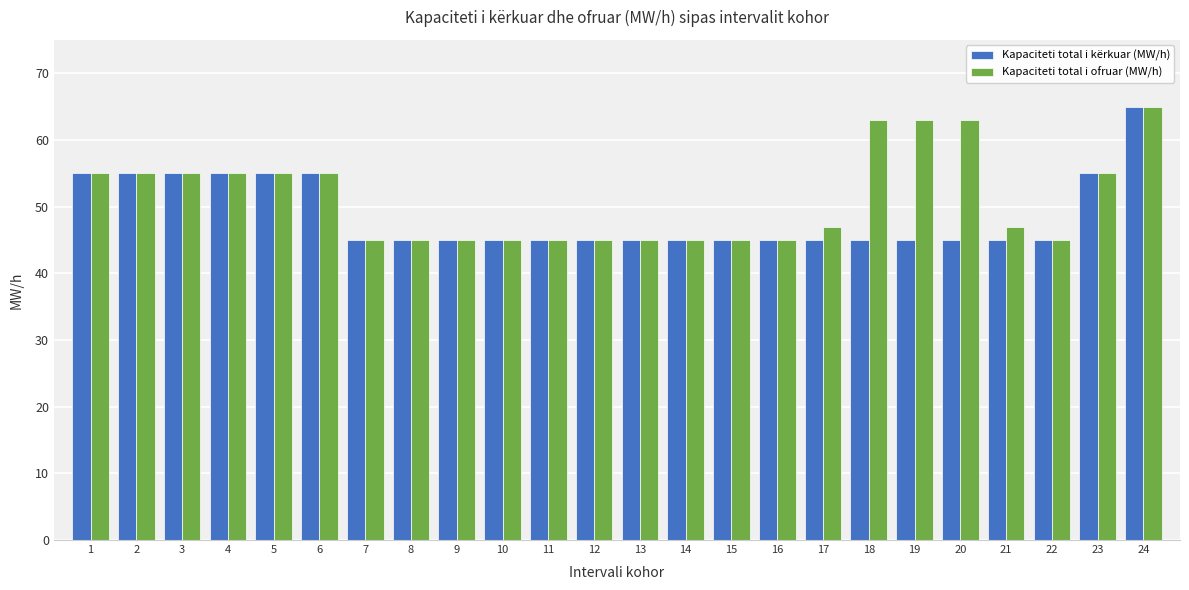

Read the Kapaciteti total i ofruar (MW/h) value at 21, to the nearest 10.

50